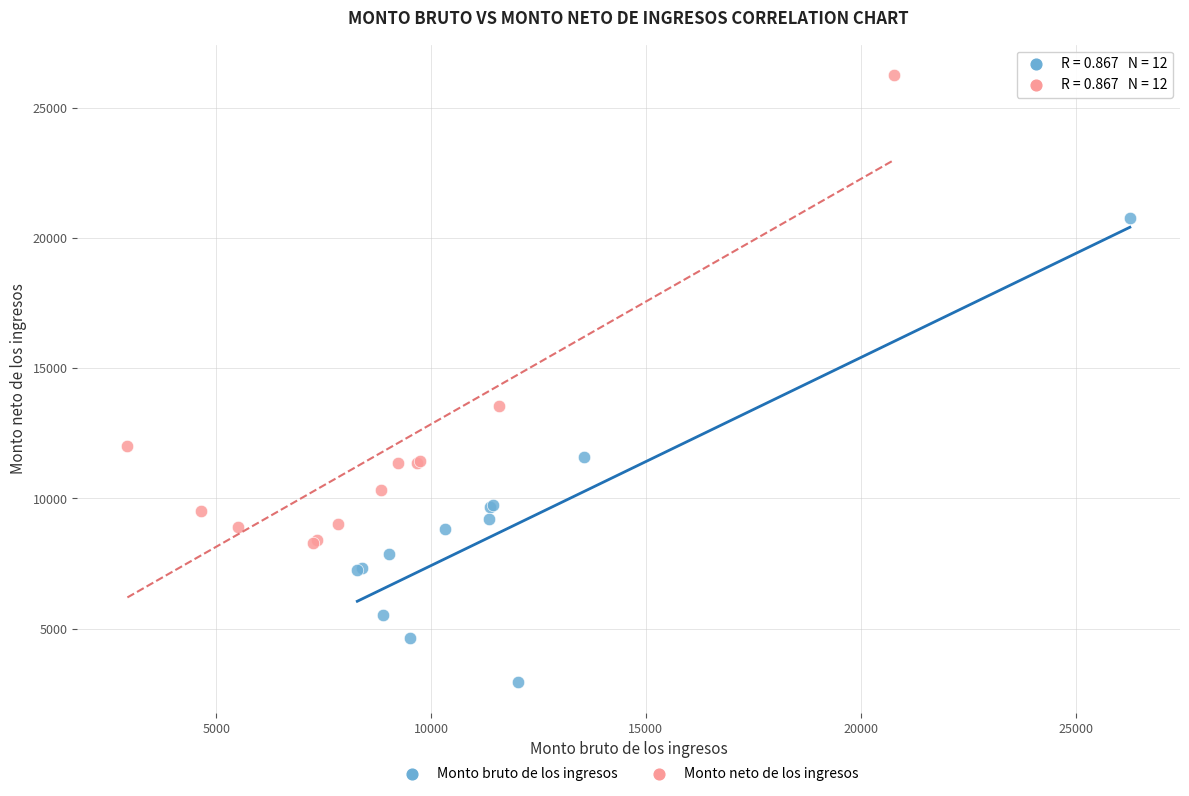

Which series has the widest spread of Y values?

Monto neto de los ingresos